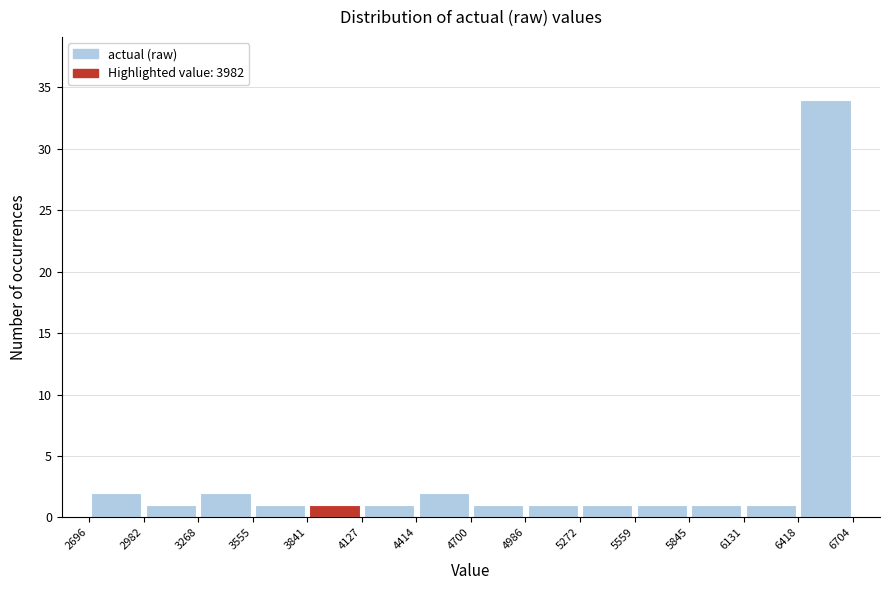

Reading left to right, list every bar in this chart as the range it spans on the x-axis followed by its height. The values are not printed on the chart, so give them approximately, as read against the axis.

2696 to 2982: 2
2982 to 3268: 1
3268 to 3555: 2
3555 to 3841: 1
3841 to 4127: 1
4127 to 4414: 1
4414 to 4700: 2
4700 to 4986: 1
4986 to 5272: 1
5272 to 5559: 1
5559 to 5845: 1
5845 to 6131: 1
6131 to 6418: 1
6418 to 6704: 34